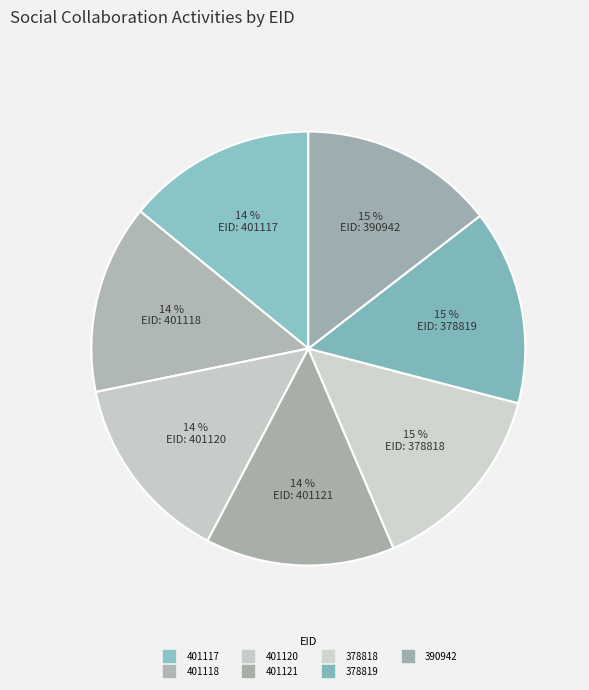

Which slice is the smallest?

401117